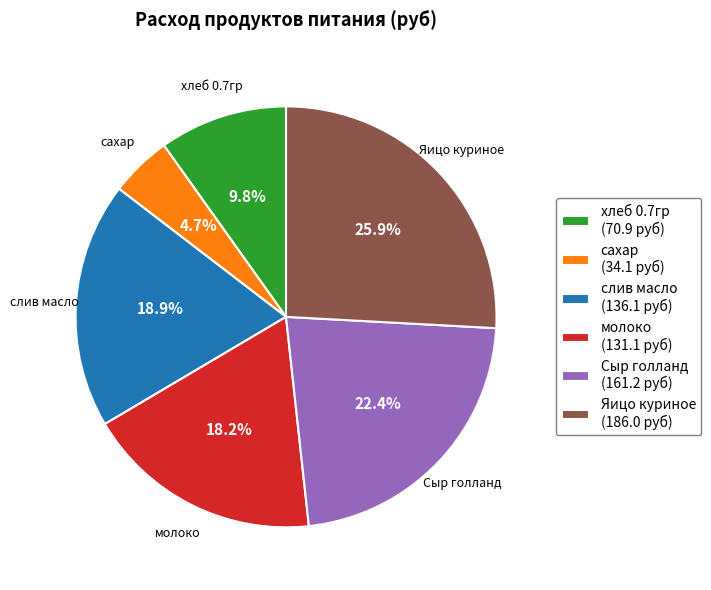

What is the ratio of the value at Яицо куриное to the value at сахар?

5.5